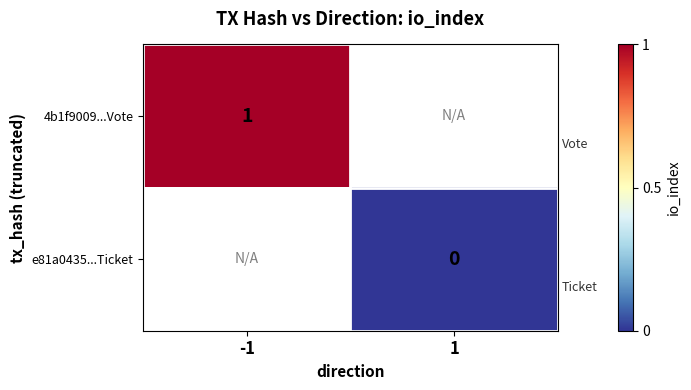

Between 1 and -1, which is larger?

-1